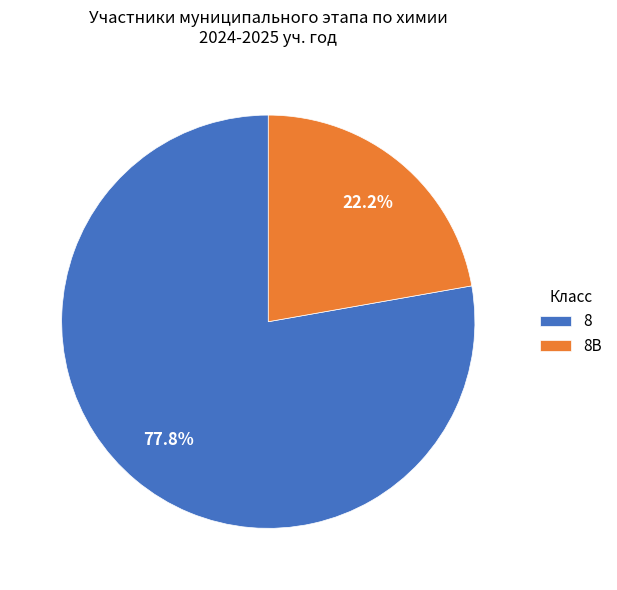

Between 8В and 8, which is larger?

8